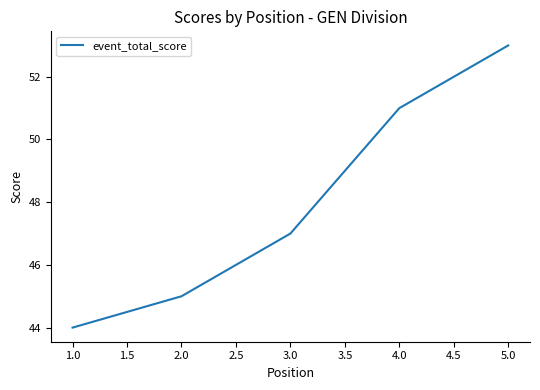

Count the values in the range 45 to 51.

3